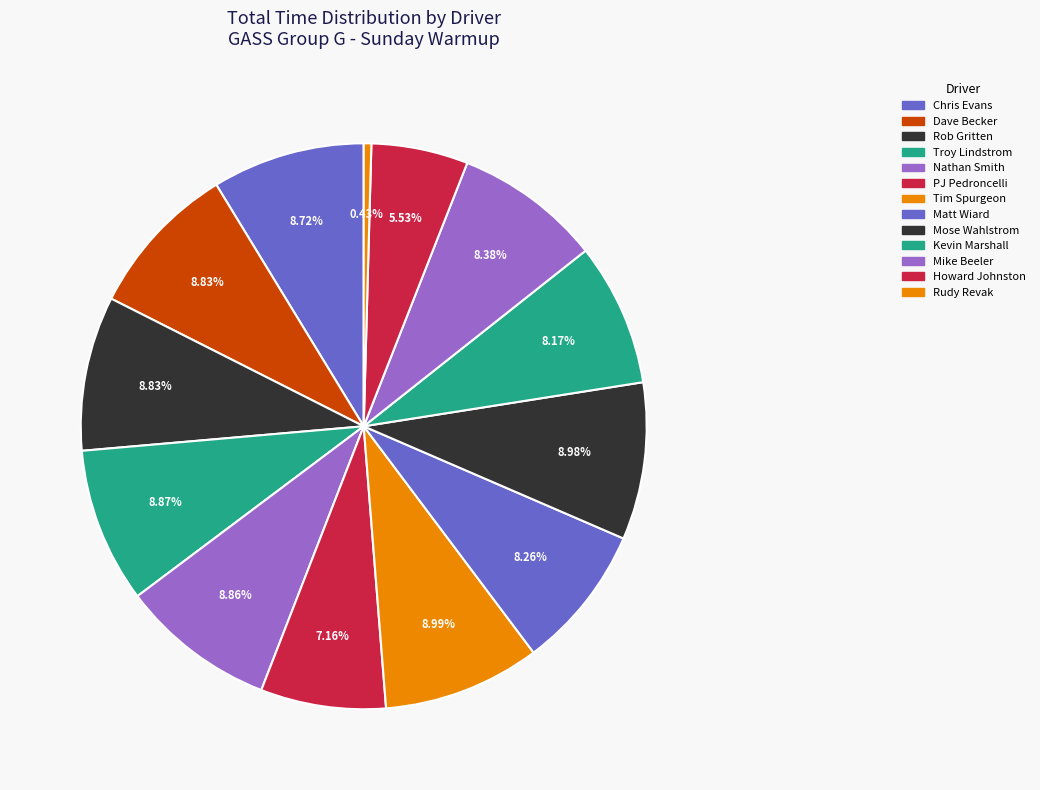

How many slices are in this pie chart?

13